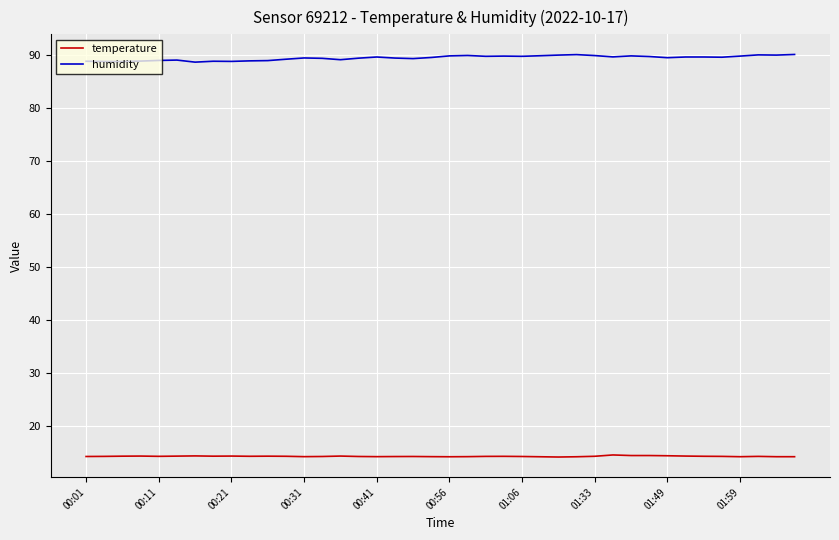

Which series has the largest range (max minus min)?

humidity